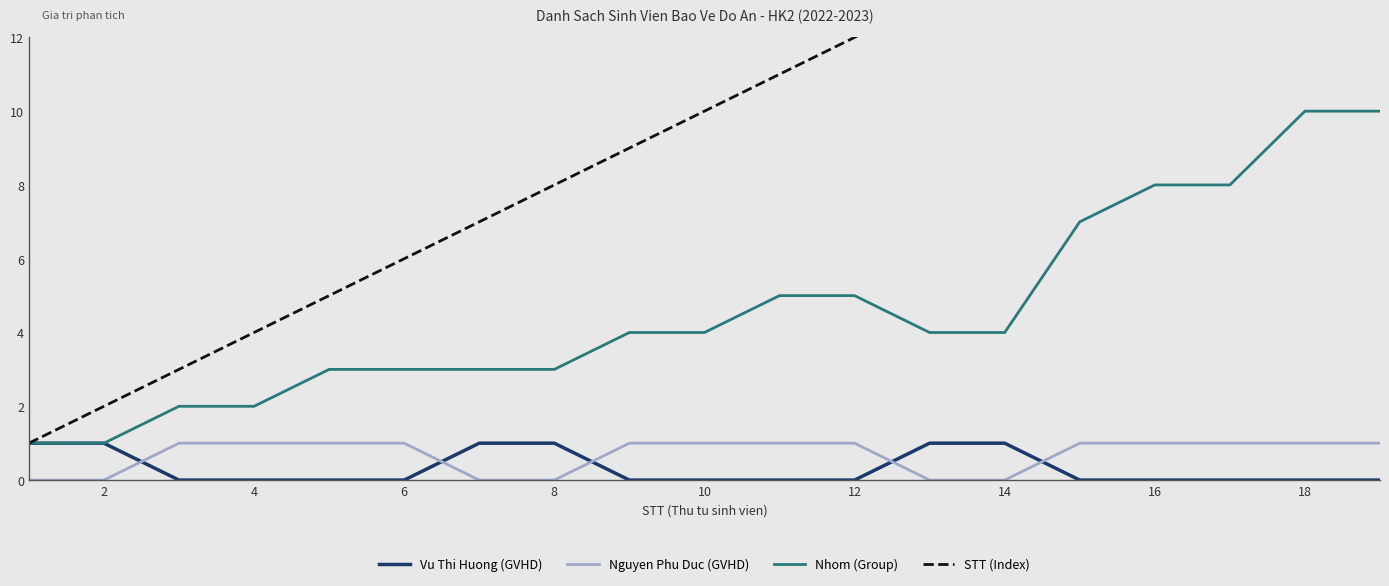

Which series ends up on top after the final intersection of Nguyen Phu Duc (GVHD) and Vu Thi Huong (GVHD)?

Nguyen Phu Duc (GVHD)